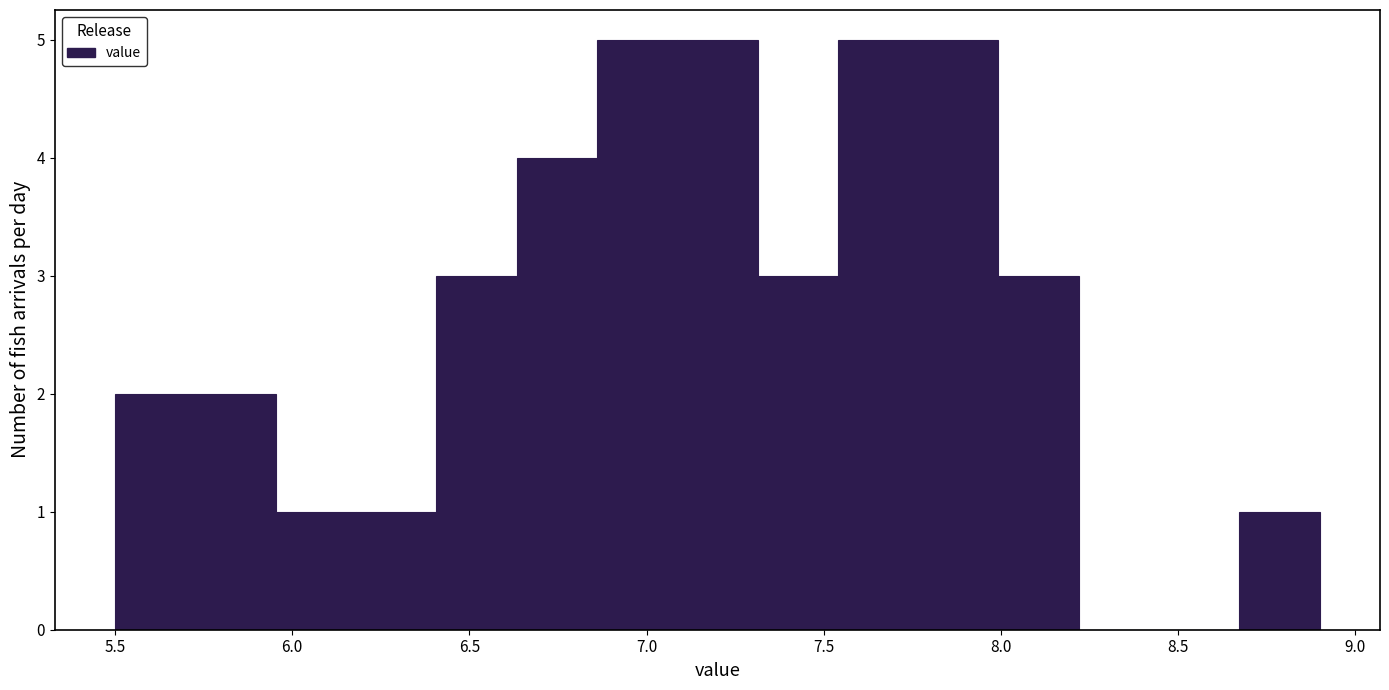

Reading left to right, list every bar in this chart as the range it spans on the x-axis followed by its height. Neither the bar edges nor the heights are printed on the chart, so give them approximately, as read against the axes.

5.50 to 5.75: 2
5.75 to 5.95: 2
5.95 to 6.20: 1
6.20 to 6.40: 1
6.40 to 6.65: 3
6.65 to 6.85: 4
6.85 to 7.10: 5
7.10 to 7.30: 5
7.30 to 7.55: 3
7.55 to 7.75: 5
7.75 to 8.00: 5
8.00 to 8.20: 3
8.20 to 8.45: 0
8.45 to 8.65: 0
8.65 to 8.90: 1